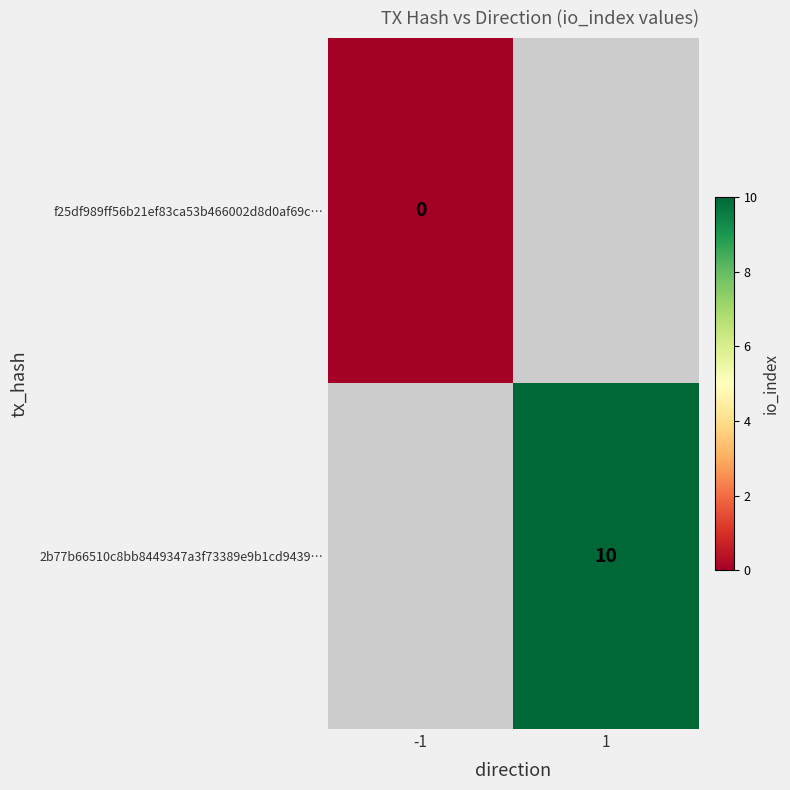

The value of 2b77b66510c8bb8449347a3f73389e9b1cd9439… at 1 is 14. True or false?

False